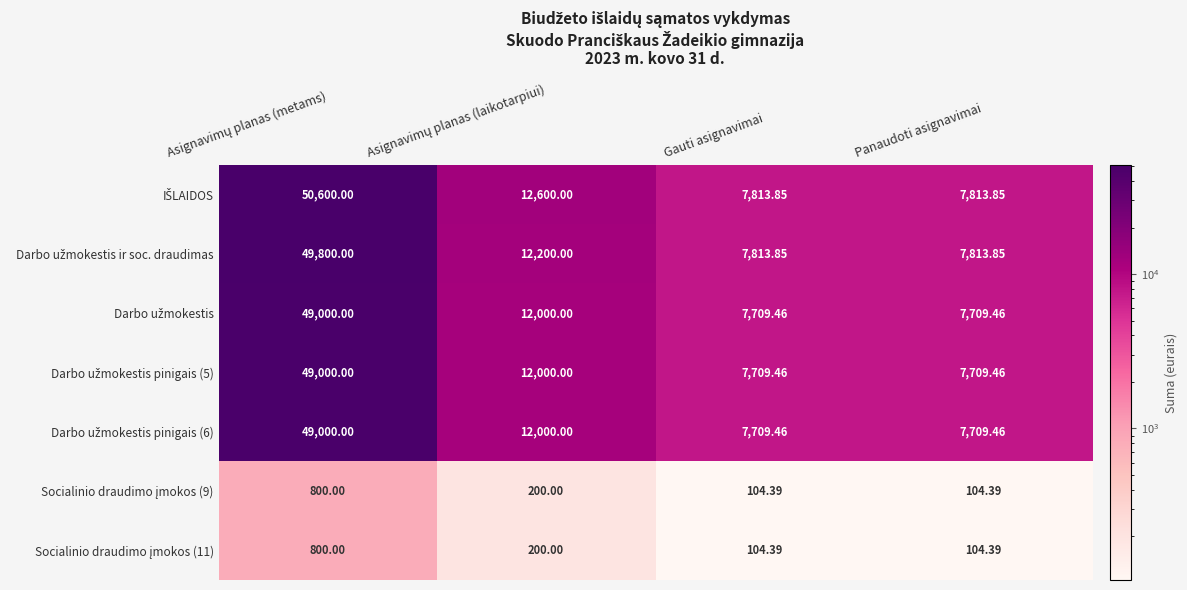

How many data points does each series have?

4